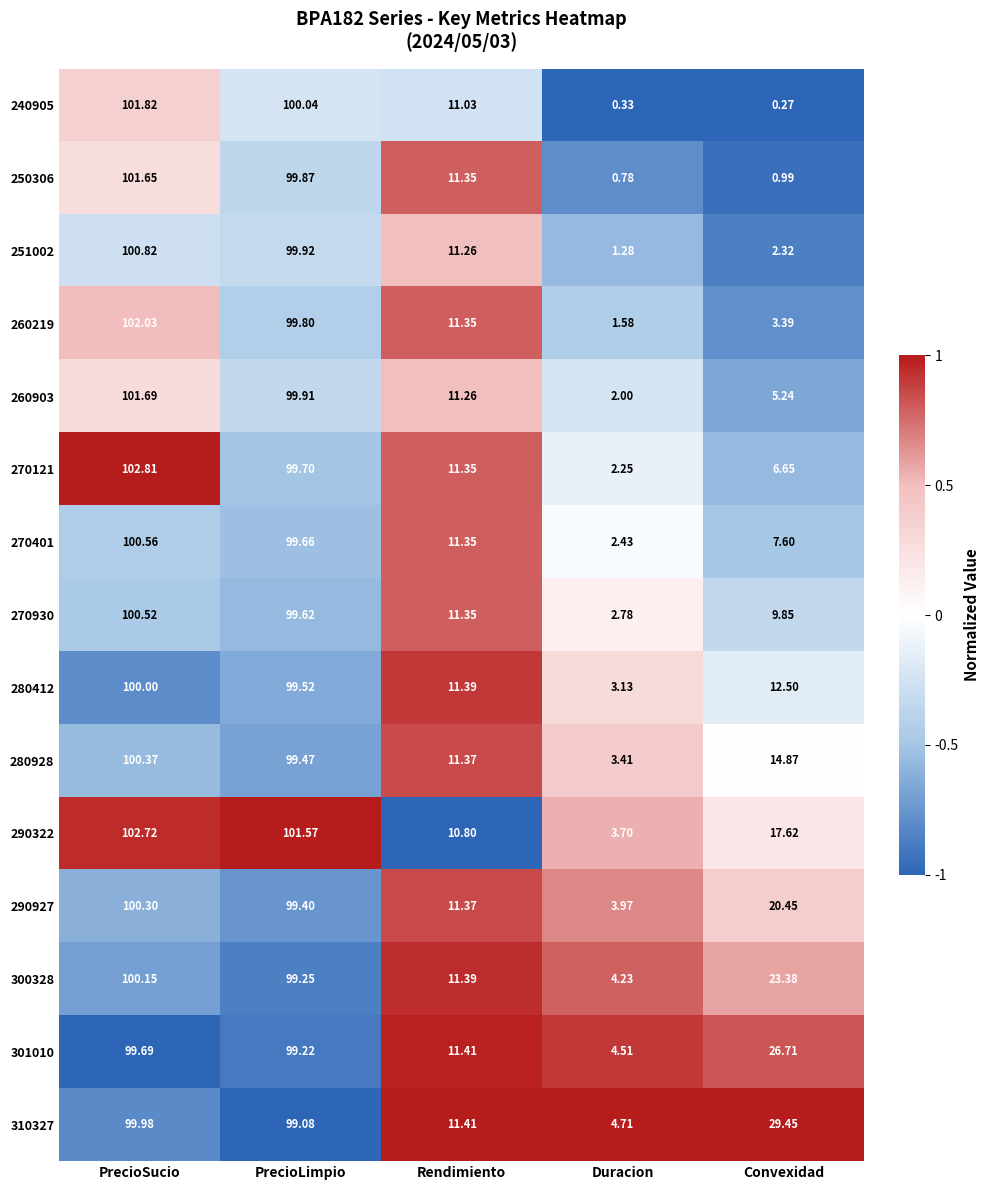

Between PrecioSucio and Convexidad, which series saw the biggest shift?

240905